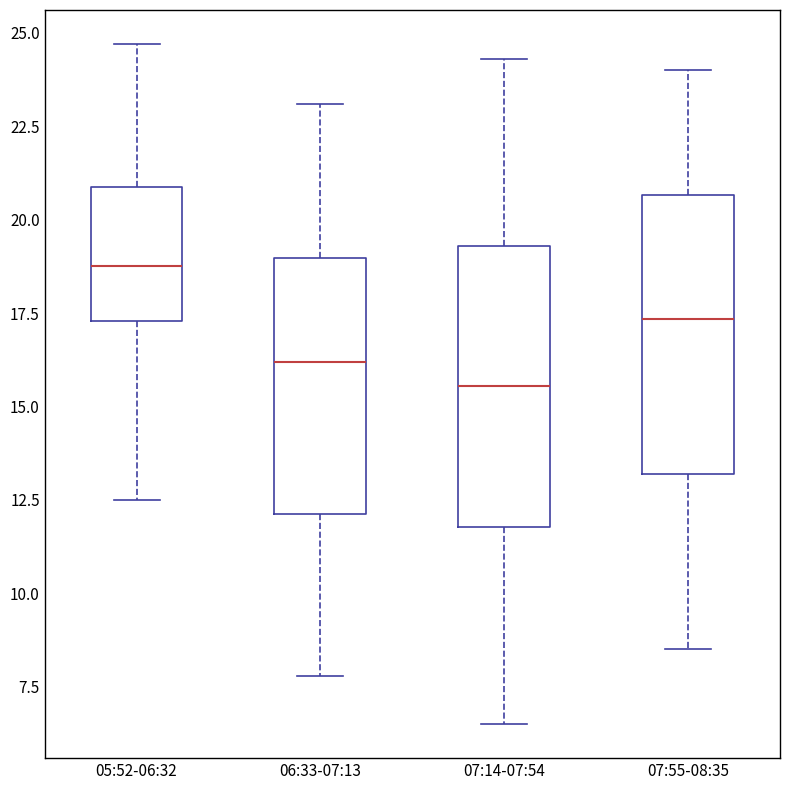

Reading left to right, read every box against the y-axis: the position of its median line, the range the box covers, and the ends of its whiskers. The values are not printed on the chart, so give them approximately, as read against the axis.

05:52-06:32: median 19.0, box 17.5 to 21.0, whiskers 12.5 to 24.5
06:33-07:13: median 16.0, box 12.0 to 19.0, whiskers 8.0 to 23.0
07:14-07:54: median 15.5, box 12.0 to 19.5, whiskers 6.5 to 24.5
07:55-08:35: median 17.5, box 13.0 to 20.5, whiskers 8.5 to 24.0